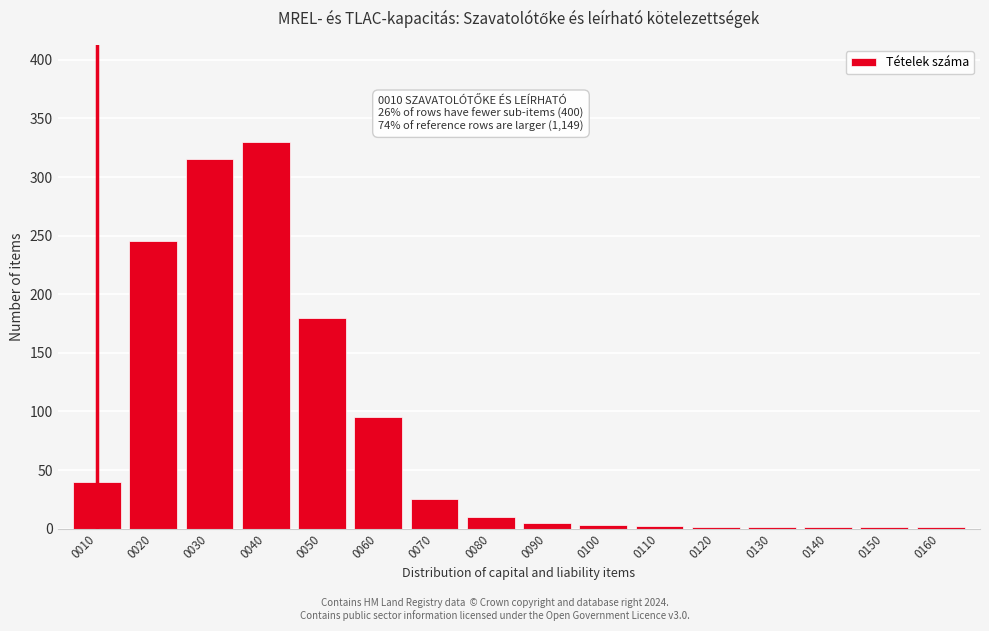

What is the maximum value shown in the chart?

330